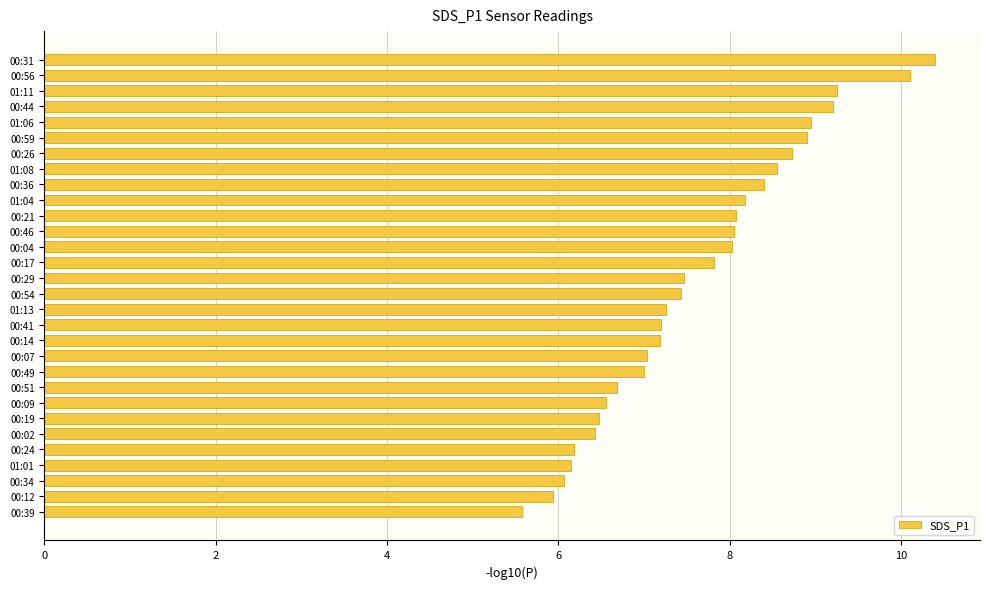

Count the number of data series in this chart.

1